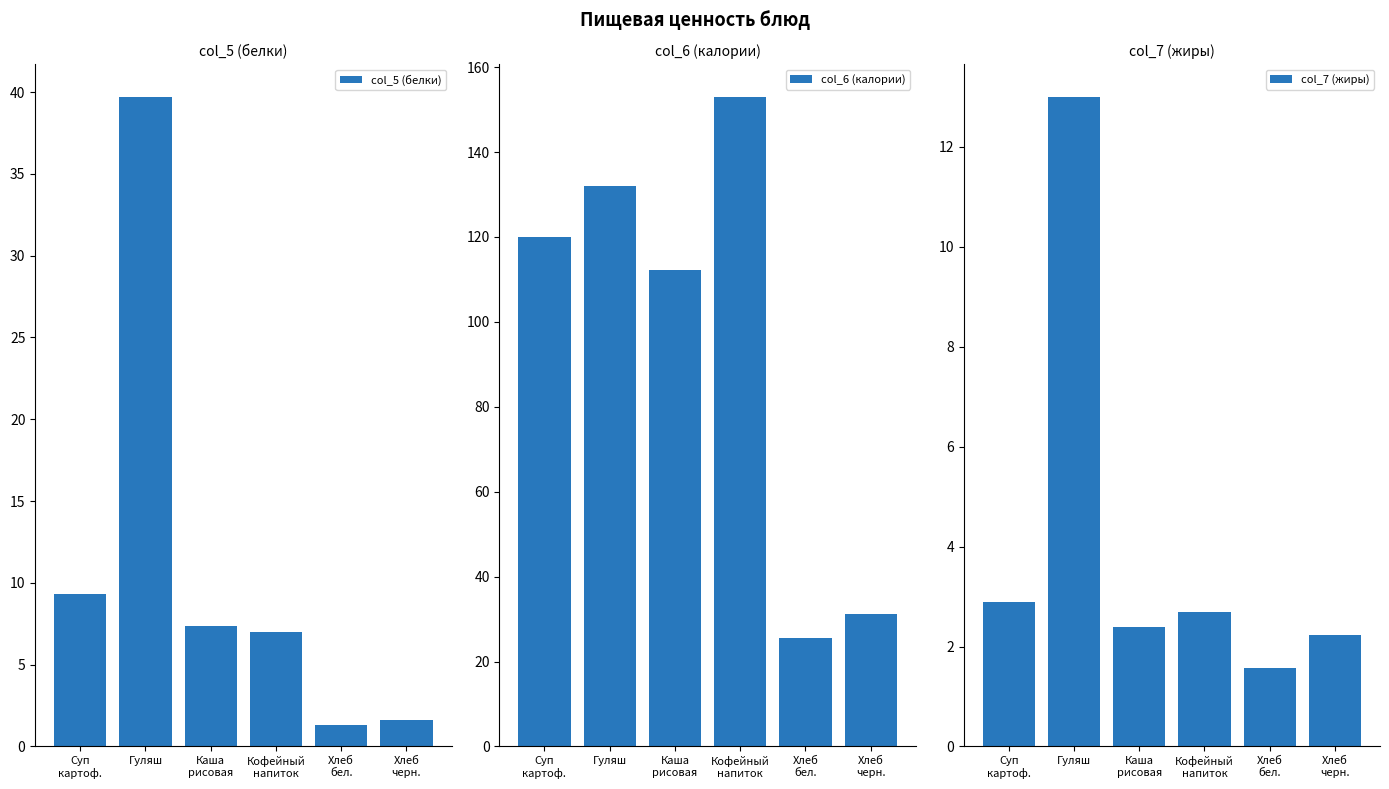

What is the sum of the col_7 (жиры) values at Хлеб
бел. and Суп
картоф.?

4.5